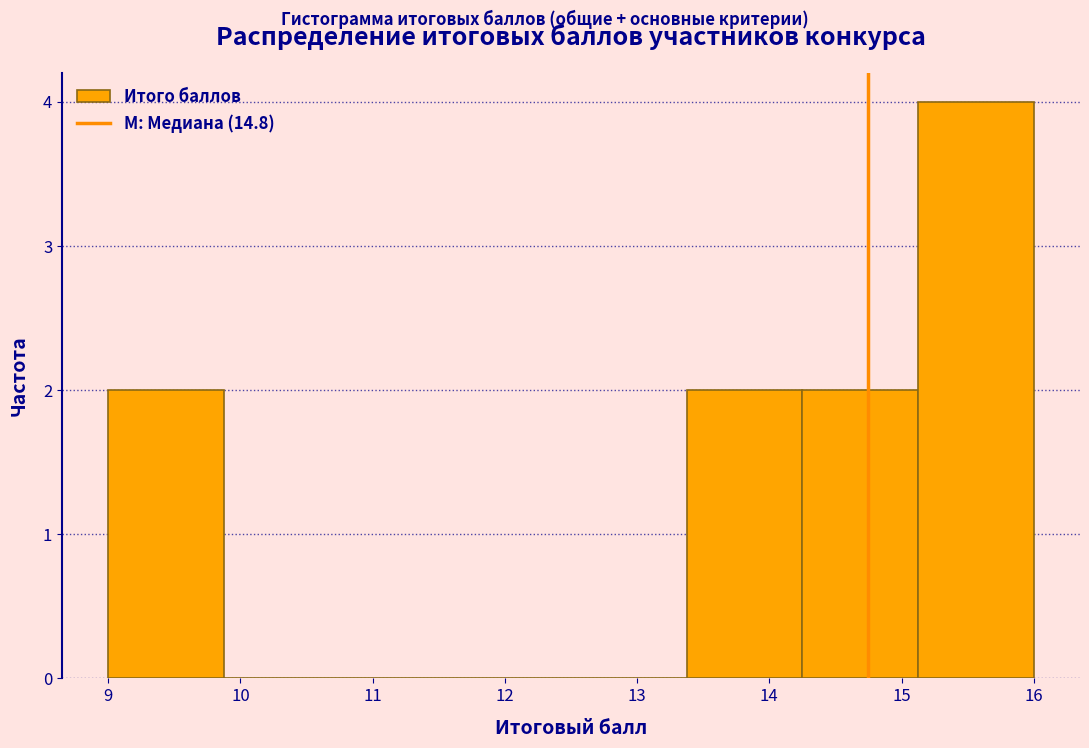

What is the height of the bar covering 9.0 to 9.9 on the x-axis? Neither the bar edges nor the heights are printed on the chart, so give them approximately, as read against the axes.

2